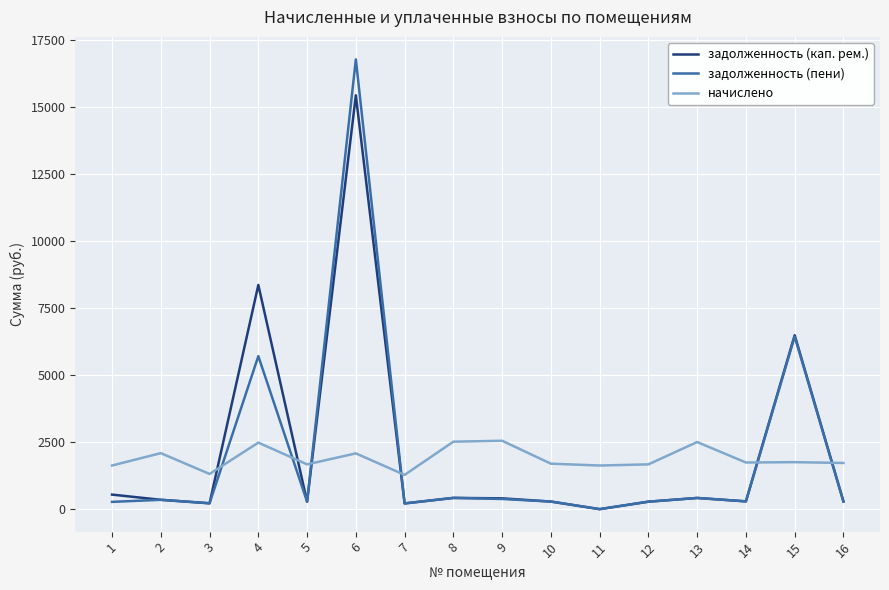

Between 5 and 6, which series saw the biggest shift?

задолженность (пени)